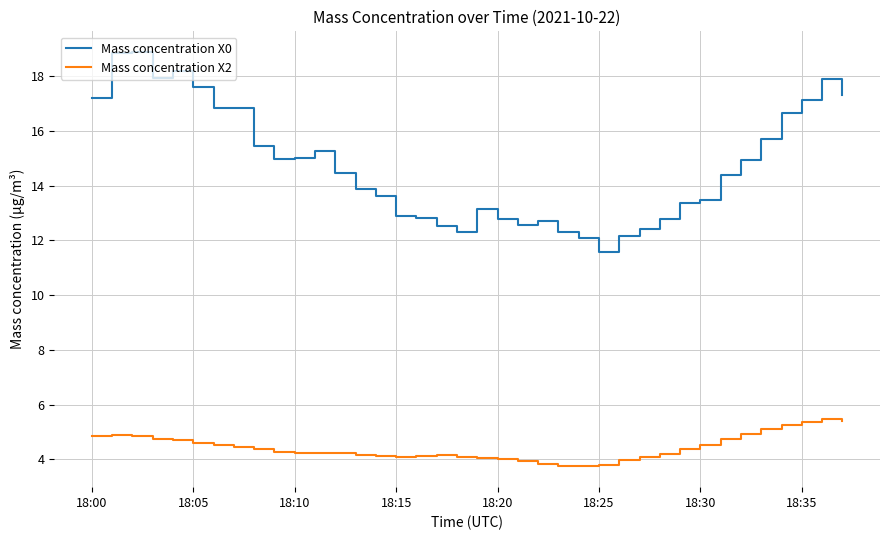

Which series has the largest total across all categories?

Mass concentration X0